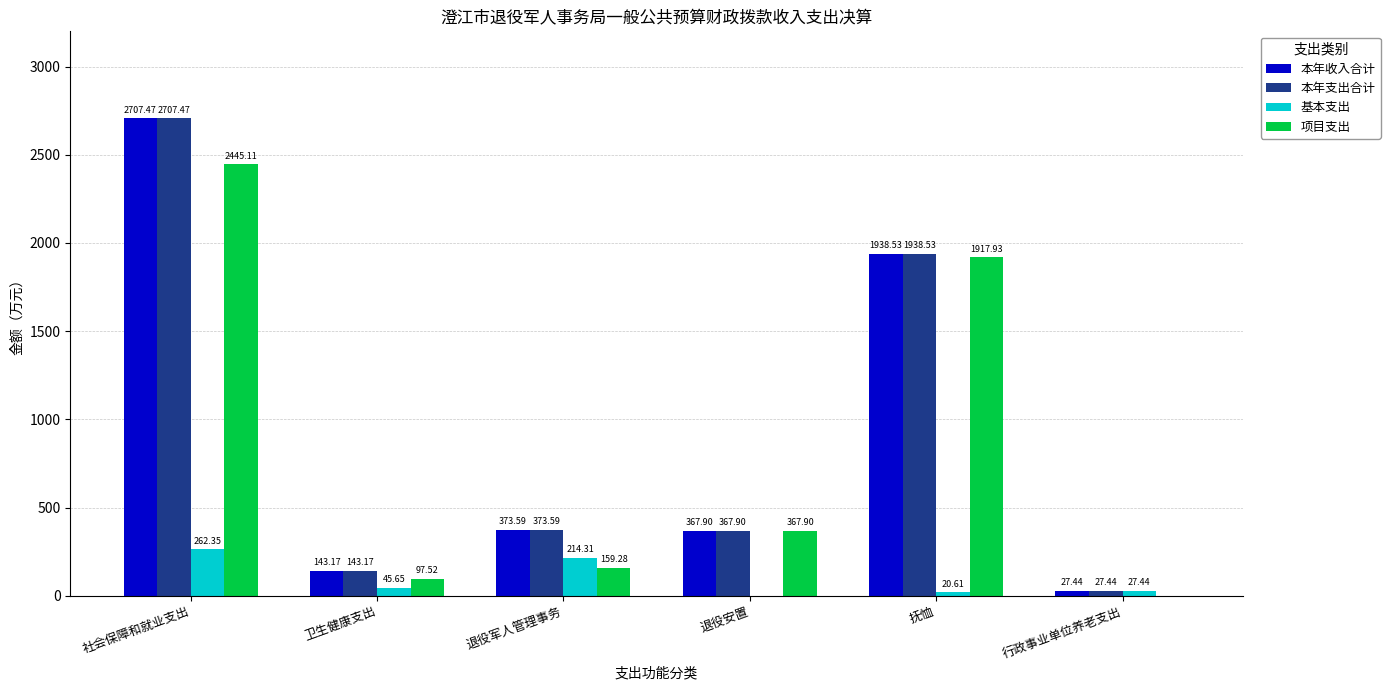

What are all the series names shown in the legend?

本年收入合计, 本年支出合计, 基本支出, 项目支出